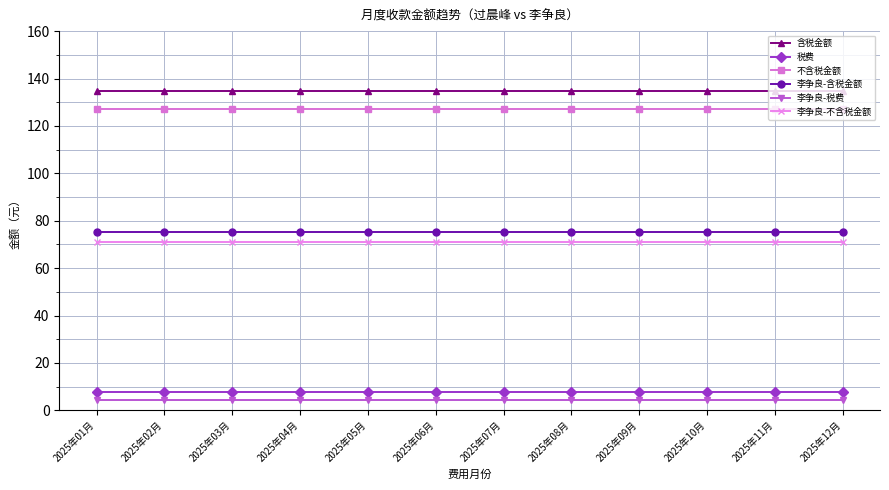

What is the maximum value for 不含税金额?

127.0